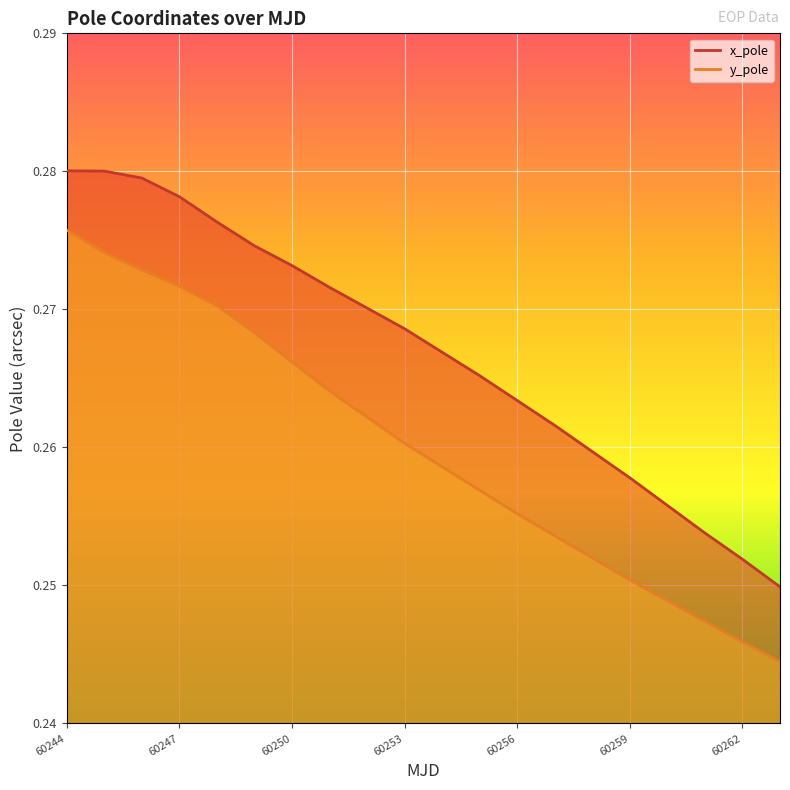

Which has a higher value, 60262 or 60253?

60253